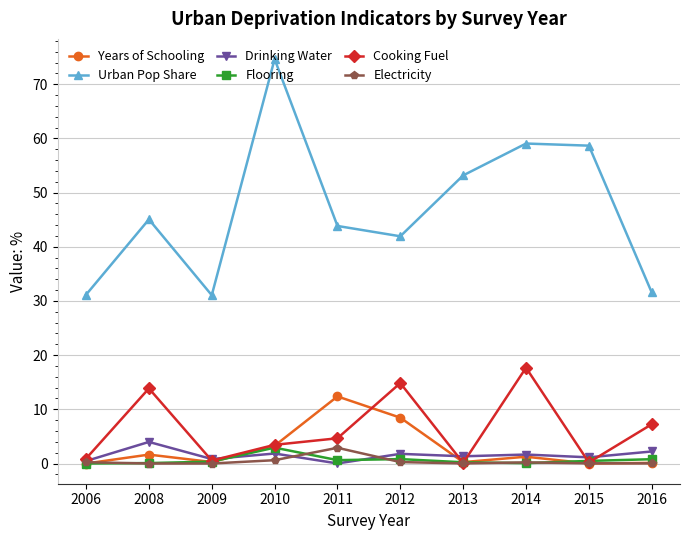

True or false: Years of Schooling has more than 0 points higher than both neighbors.

True